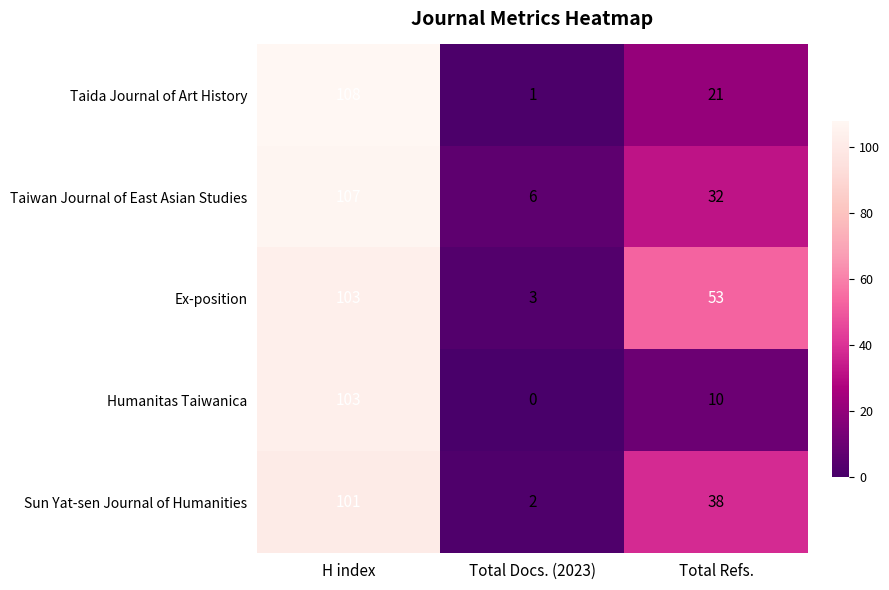

At which category is the sum across all series the highest?

H index